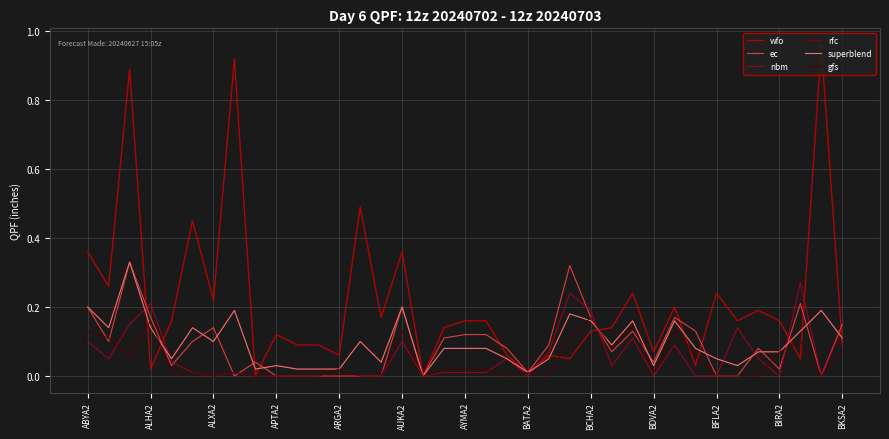

Does the chart display data point markers on the line(s)?

No